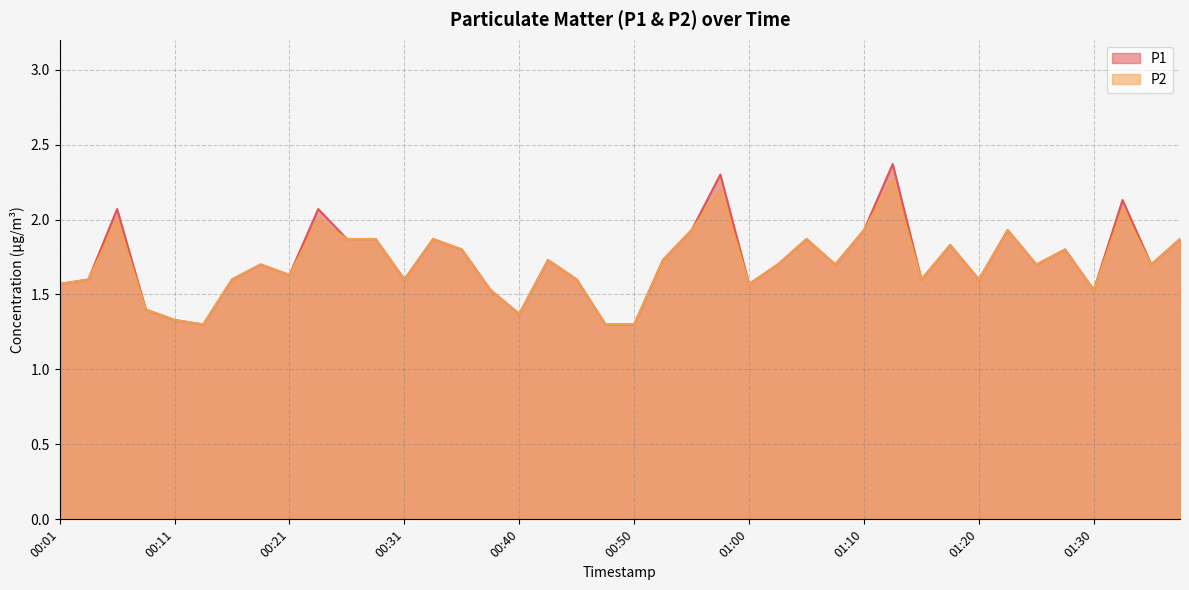

Which series changed the most between 00:55 and 01:12?

P1